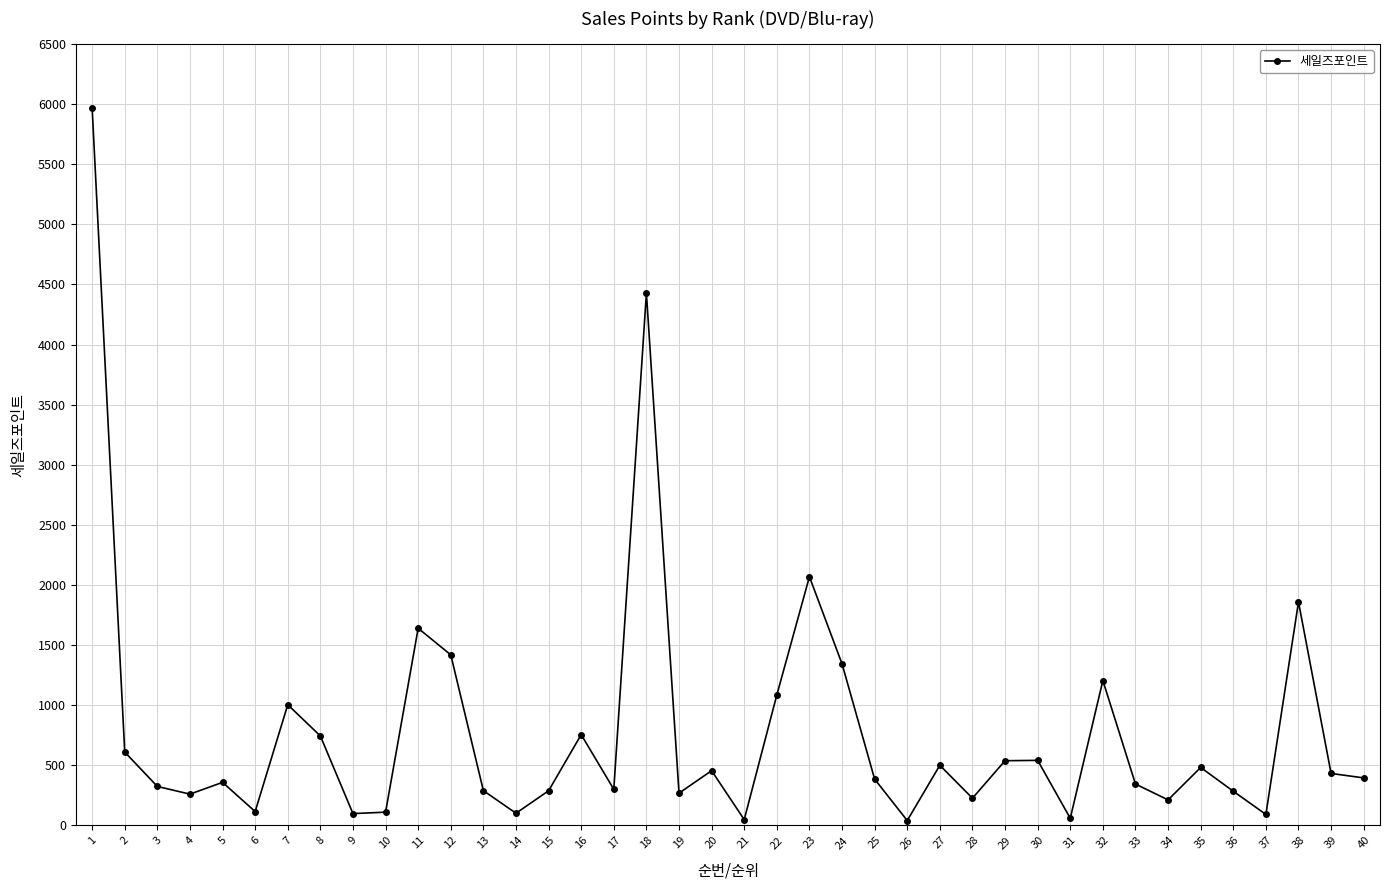

What is the sum of the values at 3 and 28?

548